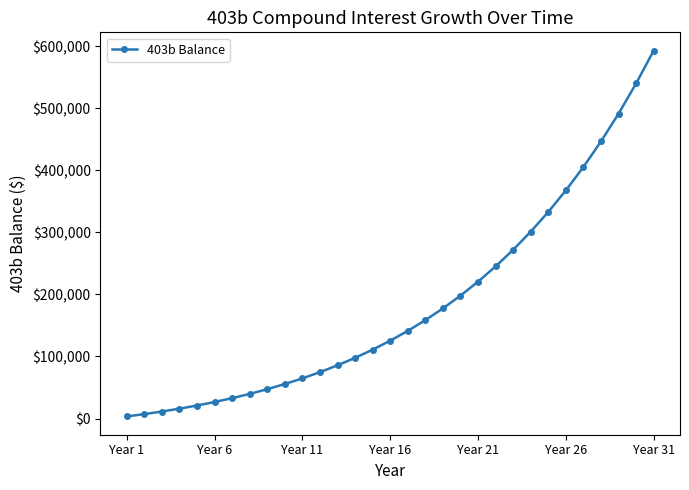

What is the average value?

184105.0